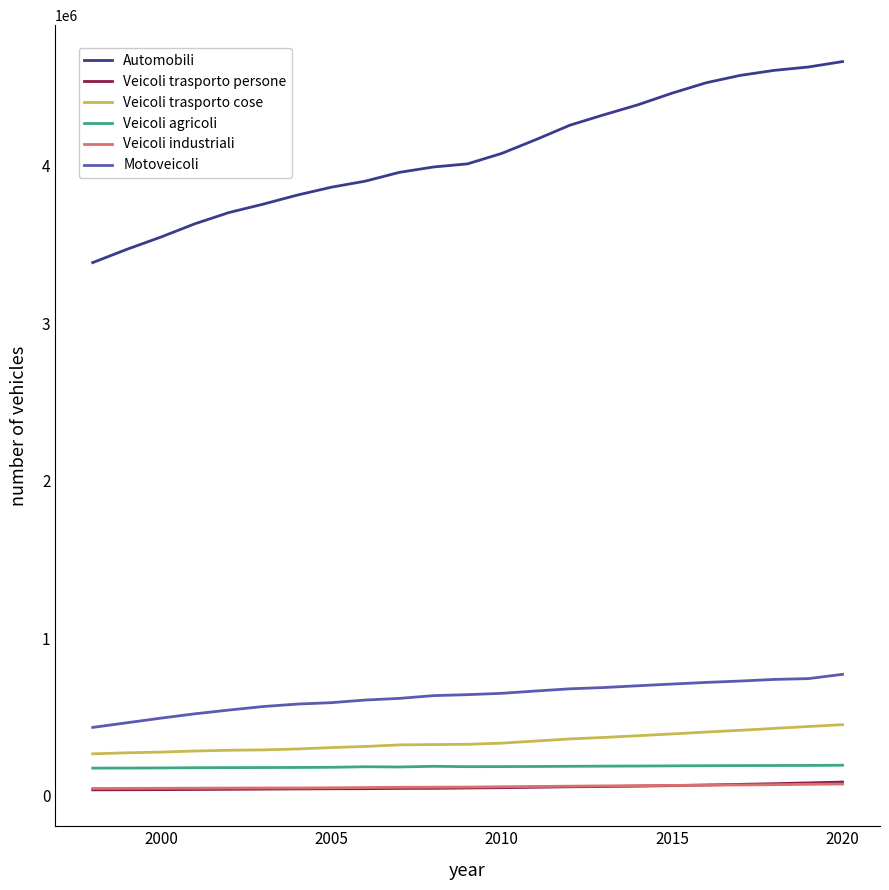

At how many categories does at least one series exceed 2866716?

23